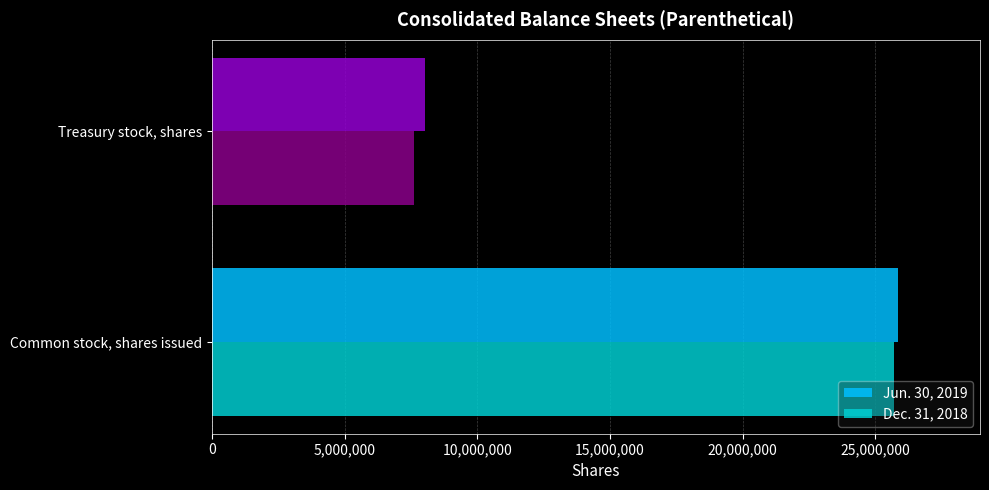

Read the Jun. 30, 2019 value at Treasury stock, shares, to the nearest 10.

8025340